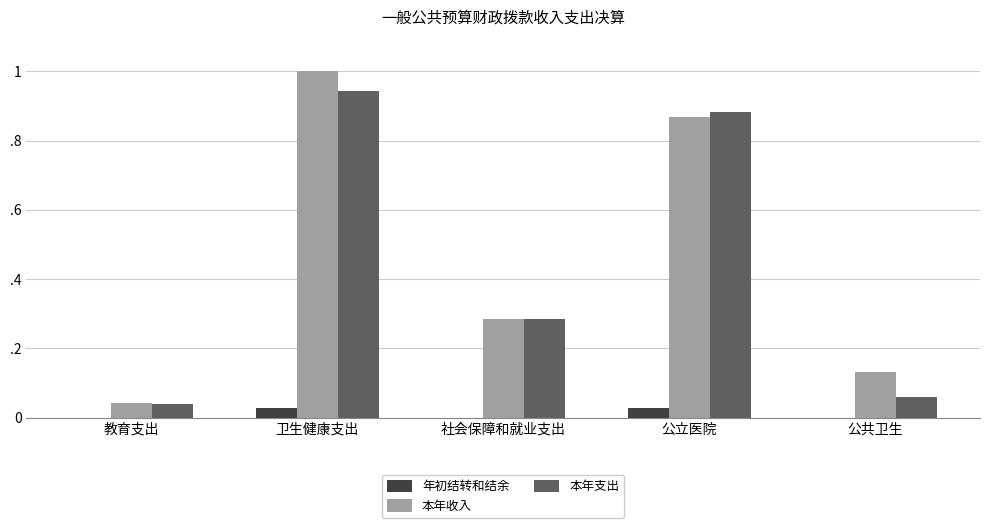

What is the sum of all 年初结转和结余 values?

0.1